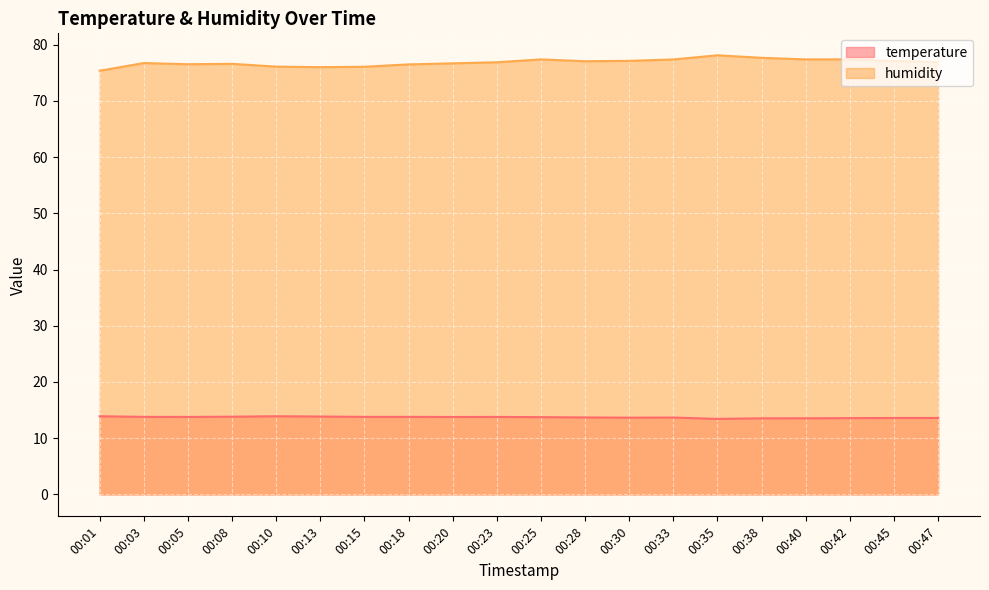

Between 00:08 and 00:33, which series saw the biggest shift?

humidity